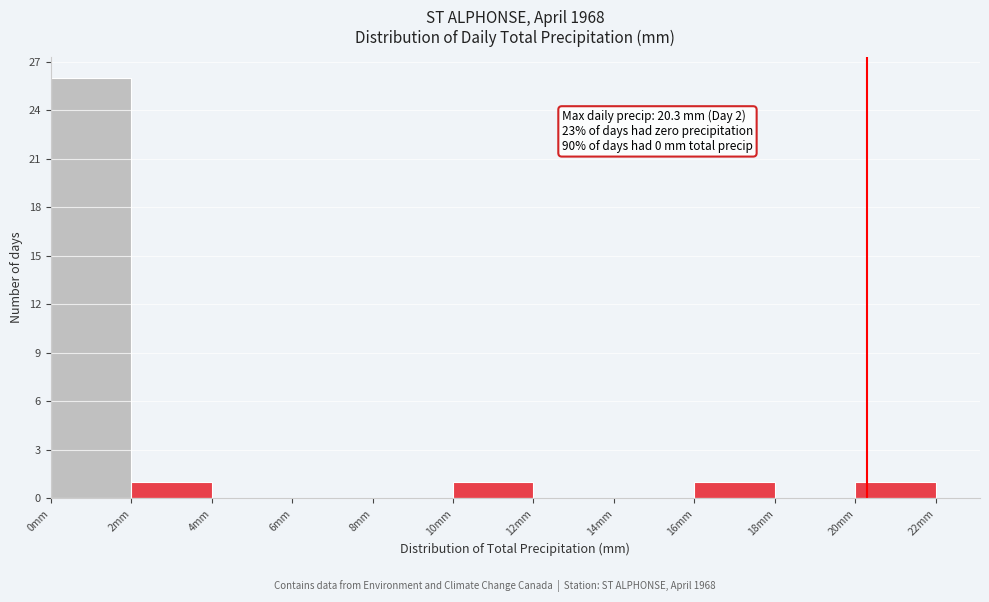

Over which range of the x-axis is the bar tallest?

0 to 2